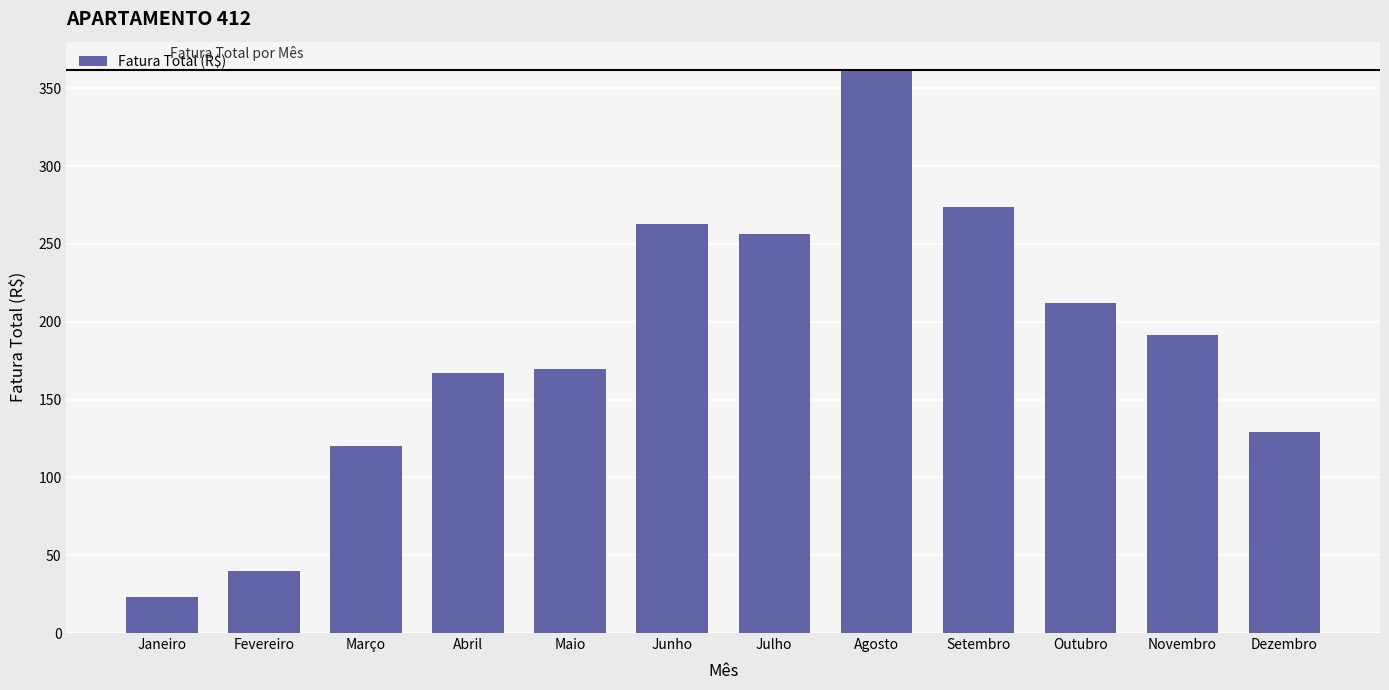

Reading left to right, what are all the values shown in this chart?

23.3	39.6	120.4	166.9	169.8	262.5	256.0	361.8	273.4	212.0	191.7	129.2